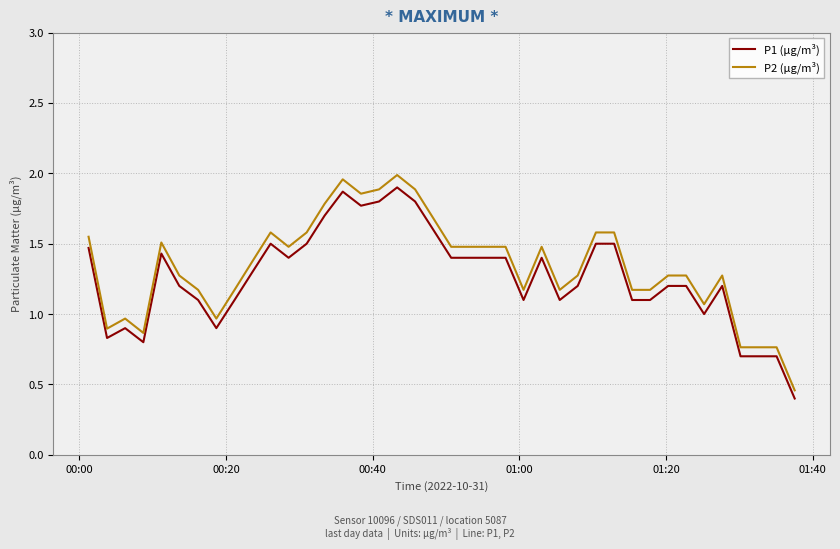

Which series has the largest range (max minus min)?

P2 (µg/m³)